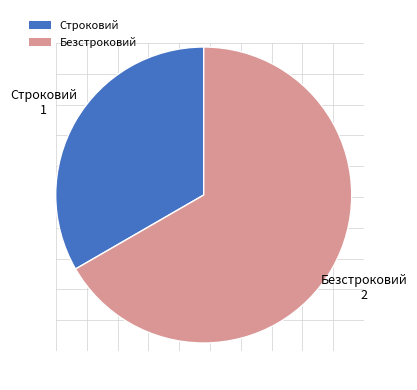

Approximately how many times larger is the value at Строковий compared to Безстроковий?

0.5